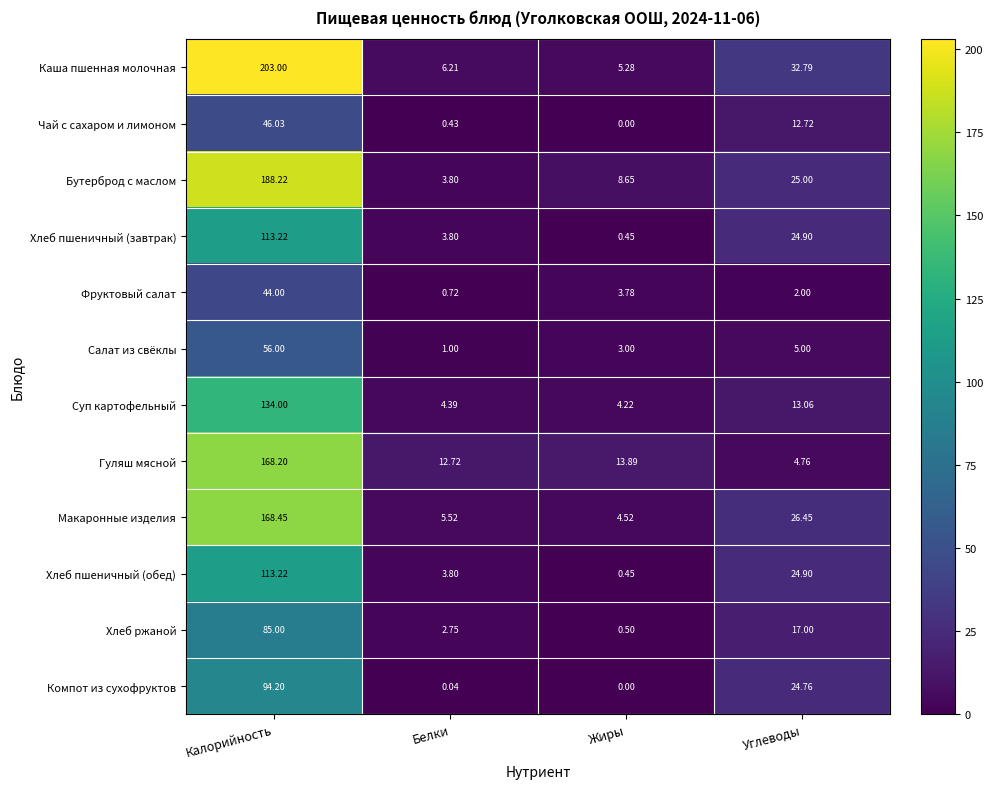

Which series has the largest range (max minus min)?

Каша пшенная молочная